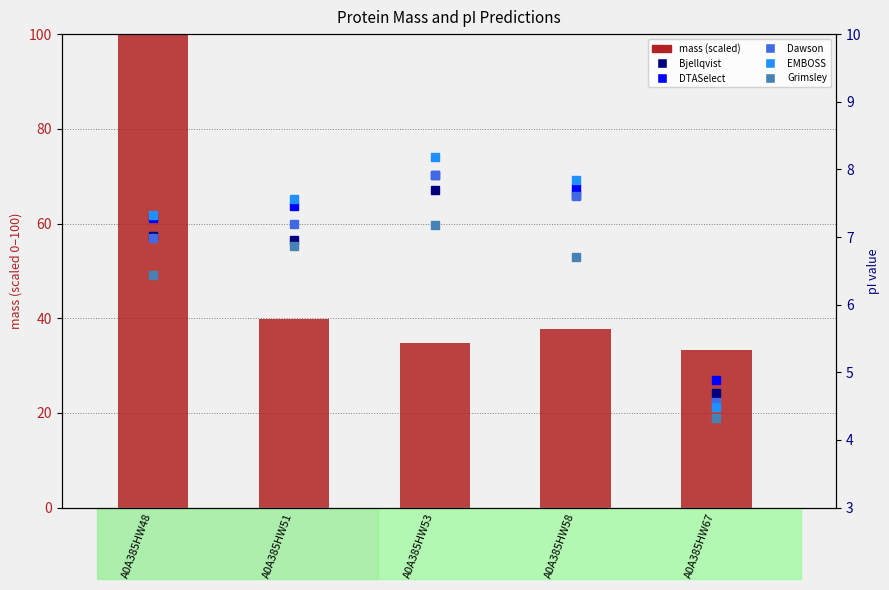

The value of DTASelect at A0A385HW67 is 1.8. True or false?

False